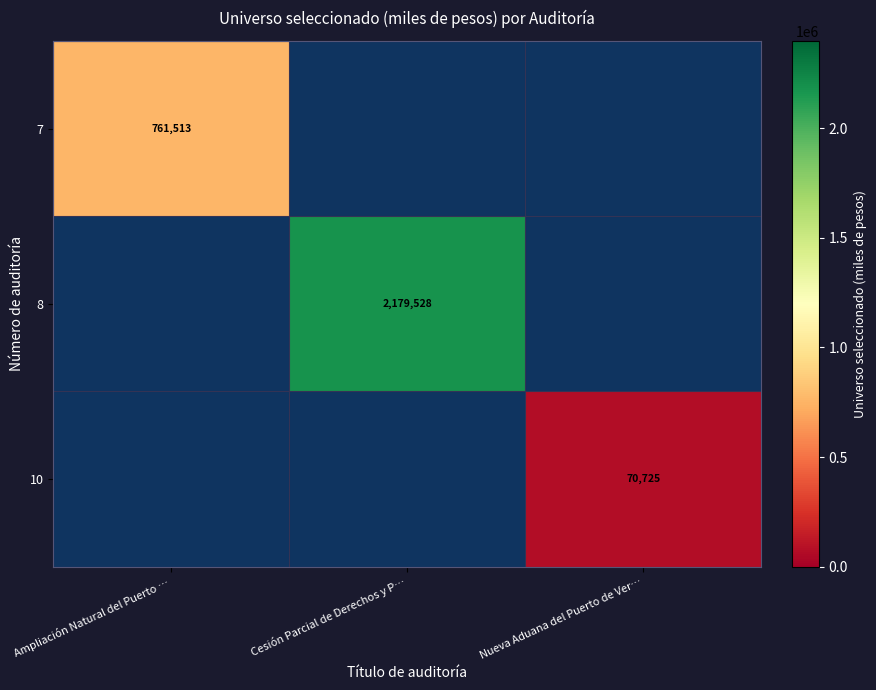

How many series are shown in this chart?

3